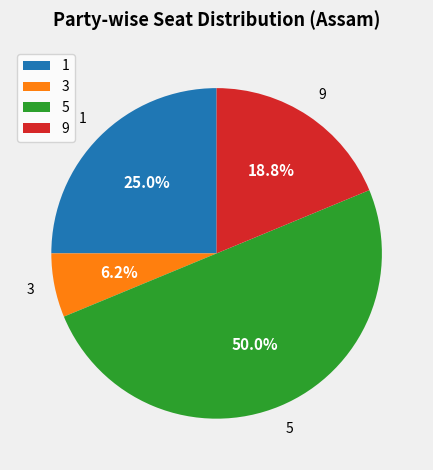

Which slice is the smallest?

3